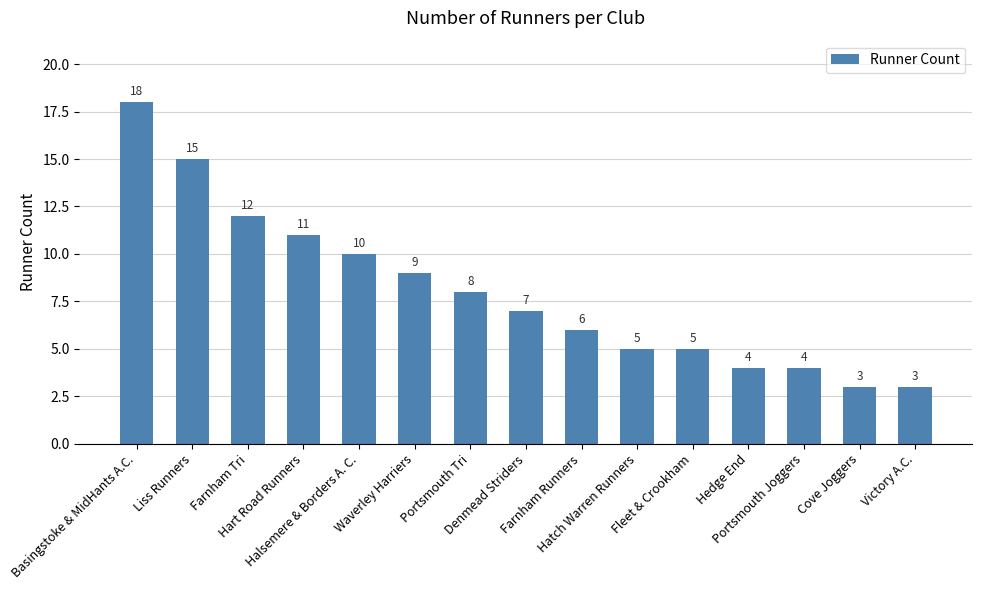

The value at Denmead Striders is 12. True or false?

False